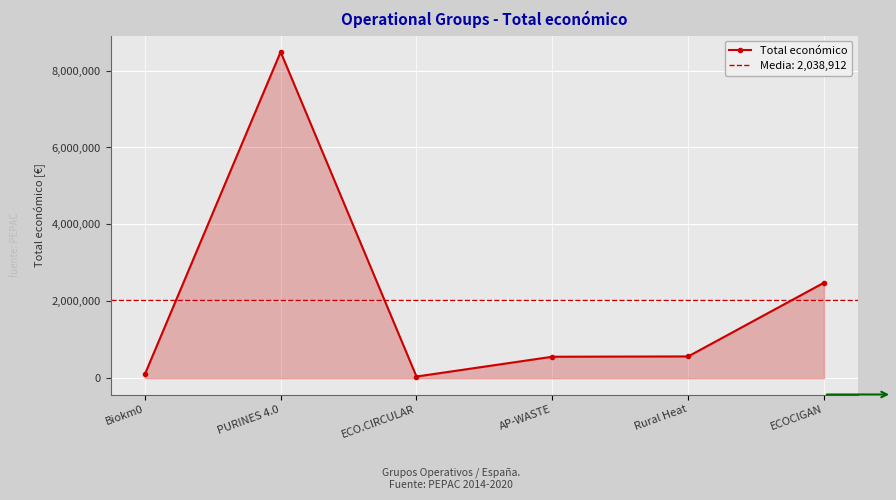

Where is the first local maximum?

PURINES 4.0